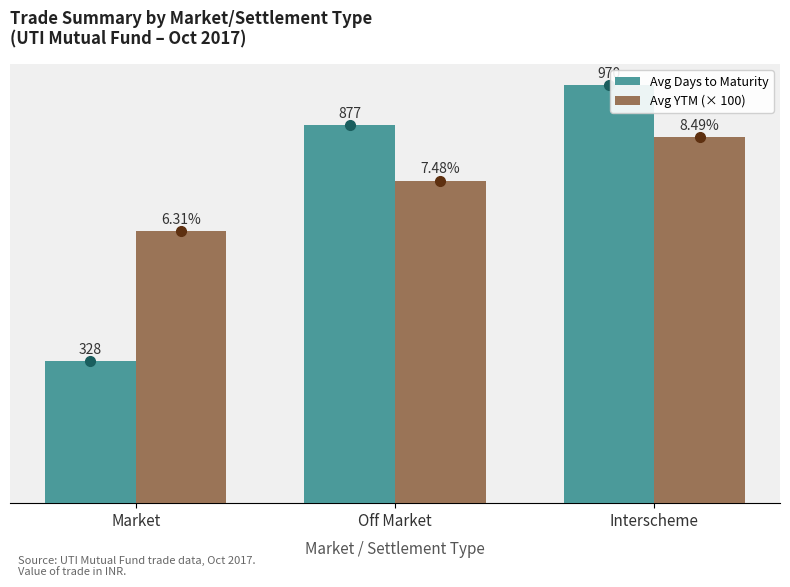

Where is Avg Days to Maturity nearest to the value 649?

Off Market